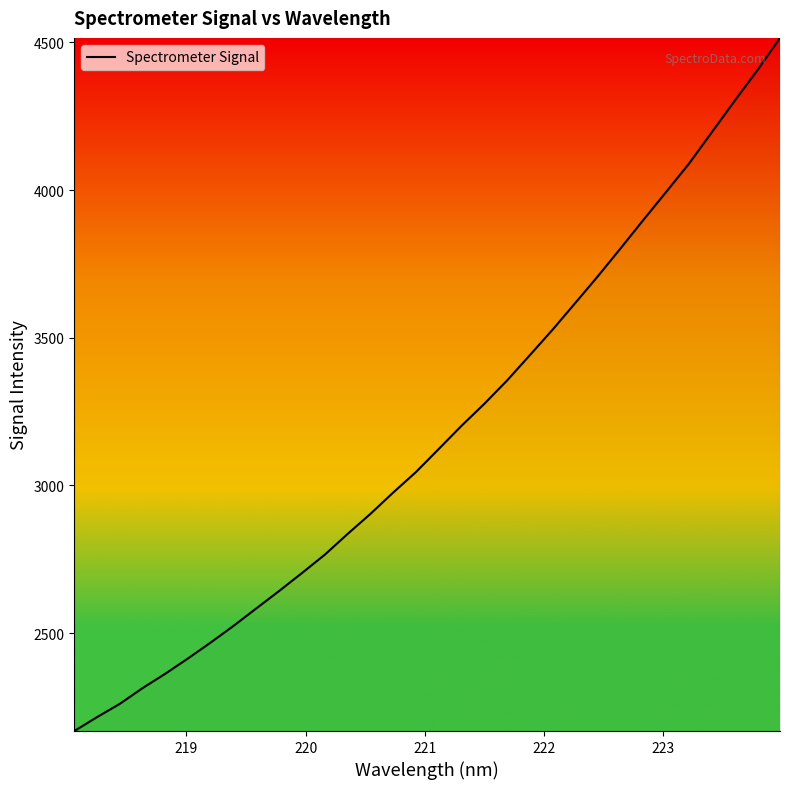

What is the greatest value displayed?

4515.6